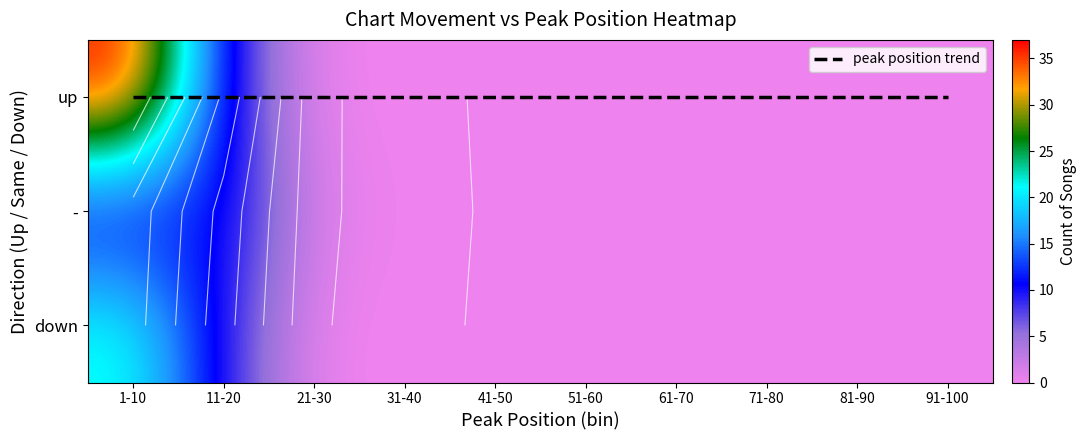

Which category has the highest value across all series?

1-10